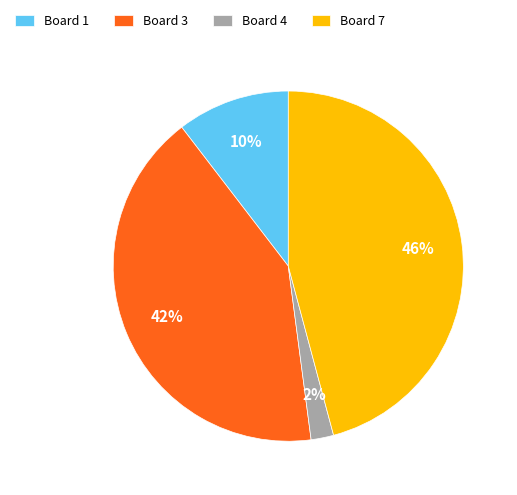

Is the sum of Board 3 and Board 7 greater than half?

Yes